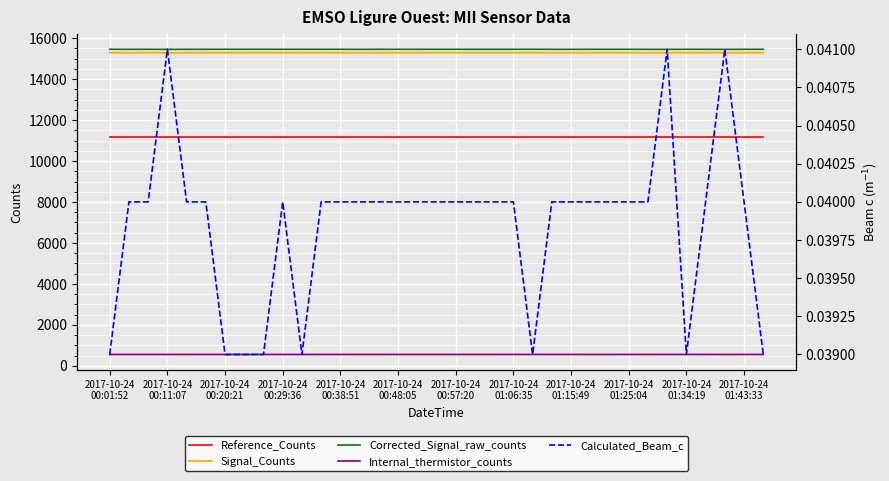

What is the maximum value for Internal_thermistor_counts?

551